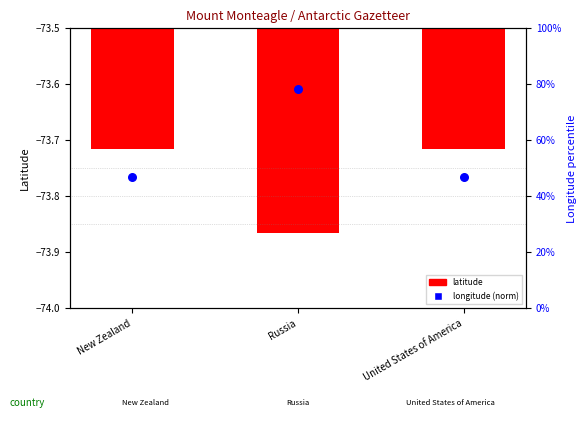

At how many categories does at least one series exceed 61?

1